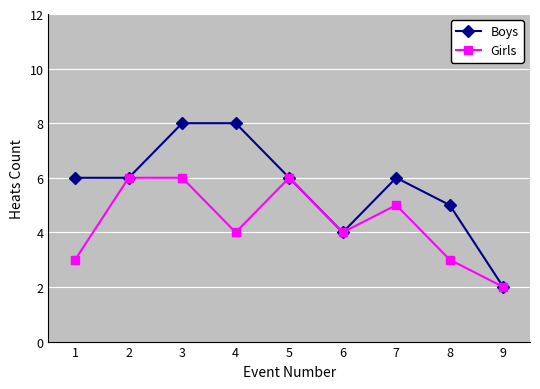

How many interior local valleys does the Girls series have?

2